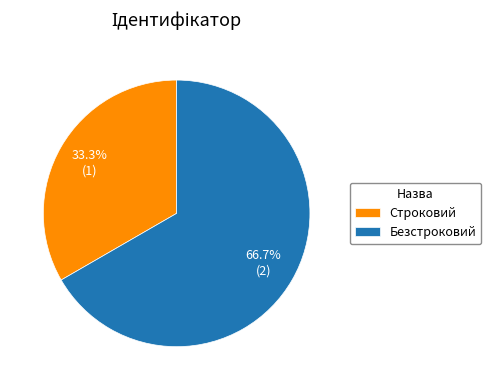

What is the total percentage of Строковий and Безстроковий?

100.0%